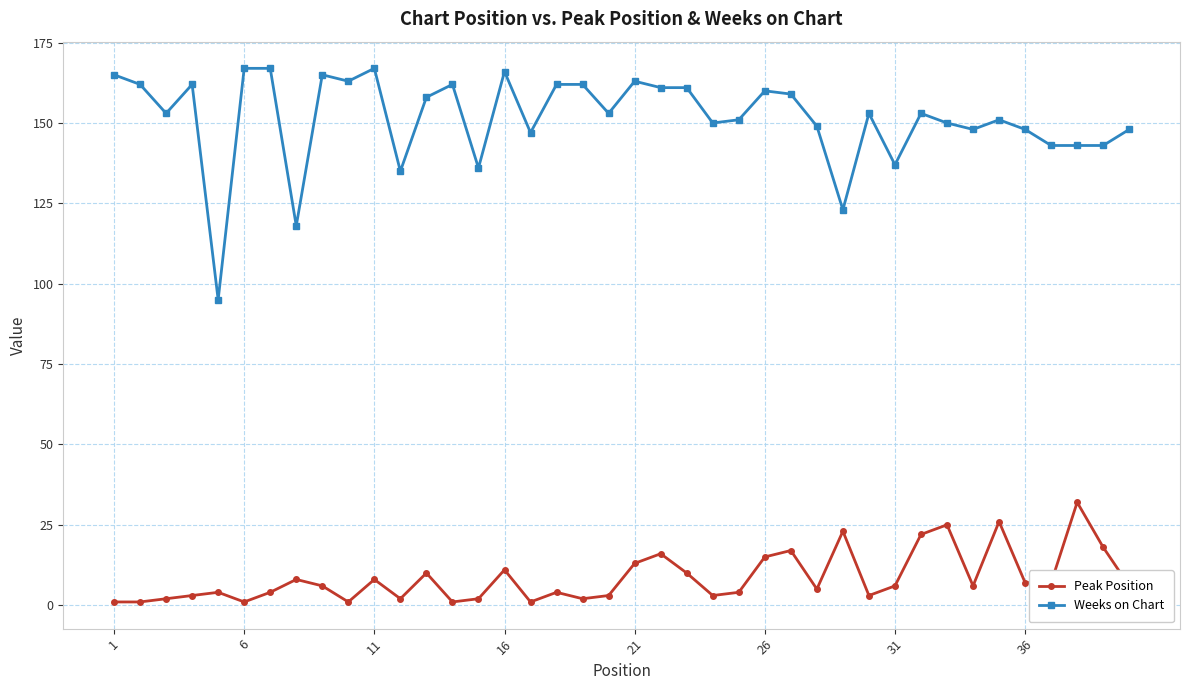

True or false: Weeks on Chart and Peak Position cross at least once.

False